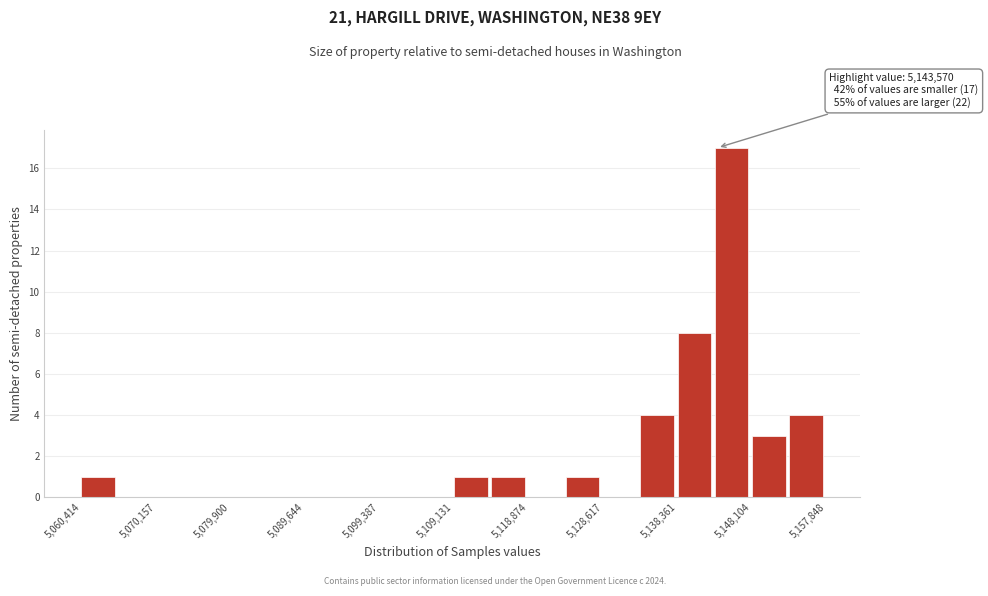

Over which range of the x-axis is the bar tallest?

5143000 to 5148000